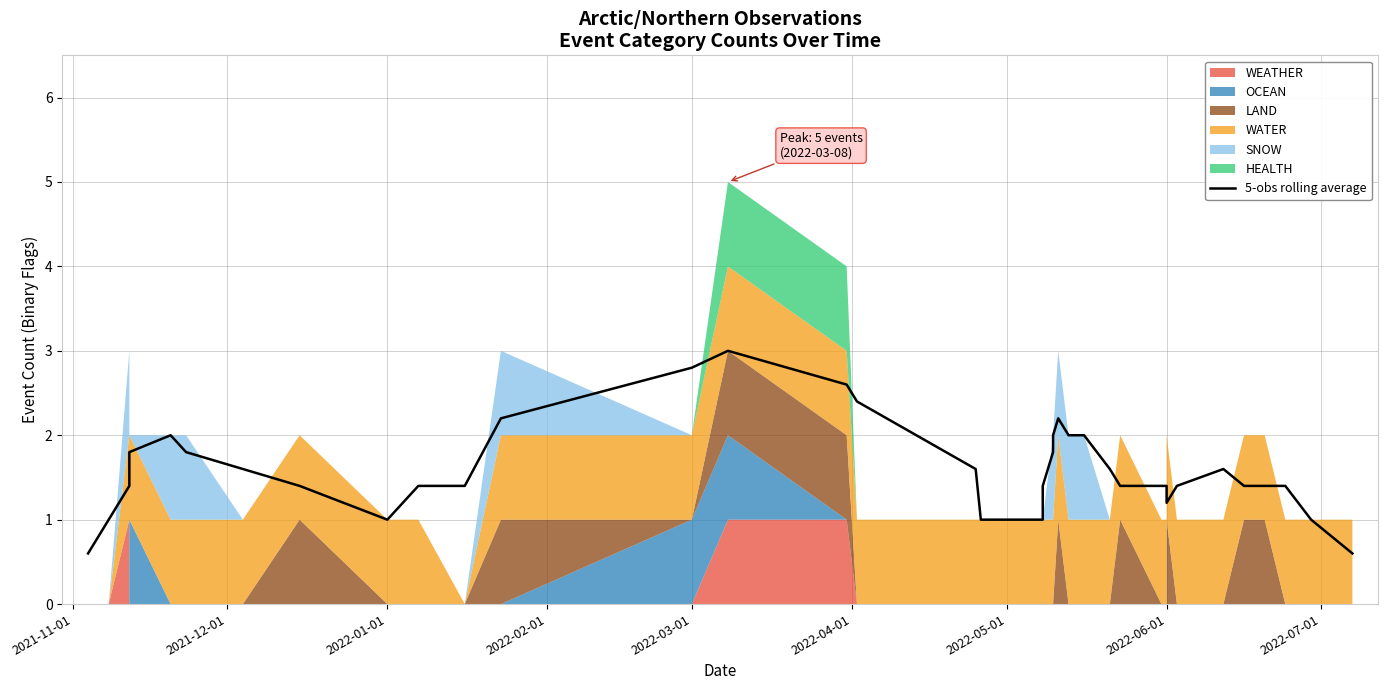

Reading left to right, what are all the values shown in this chart?

0.6	1.0	1.4	1.8	2.0	1.8	1.6	1.4	1.0	1.4	1.4	2.2	2.8	3.0	2.6	2.4	1.6	1.0	1.0	1.0	1.0	1.2	1.4	1.8	2.0	2.2	2.0	2.0	1.6	1.4	1.4	1.4	1.2	1.4	1.6	1.4	1.4	1.4	1.0	0.6